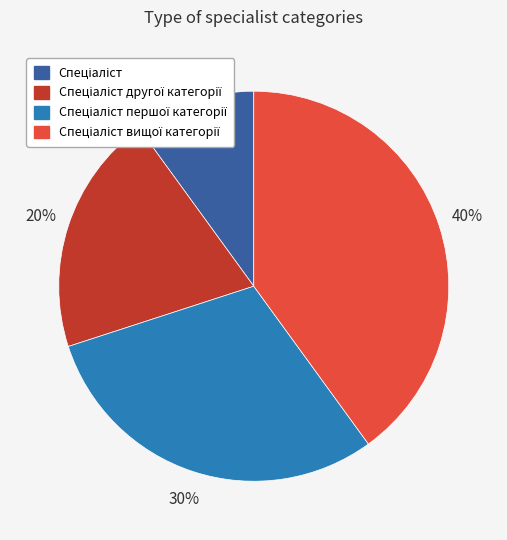

How many segments does this pie chart have?

4